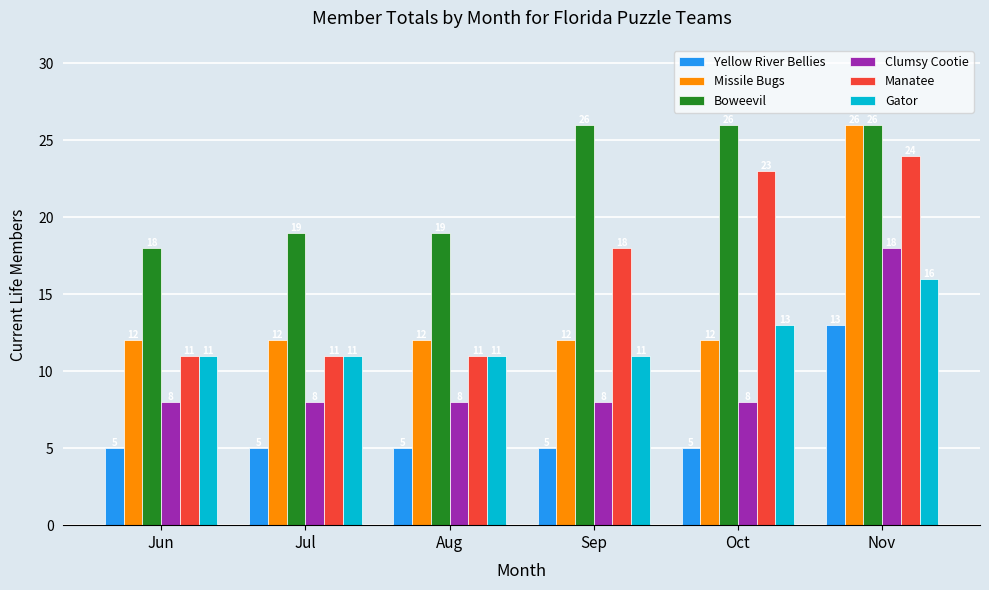

Is the value of Boweevil at Nov greater than the value of Clumsy Cootie at Nov?

Yes